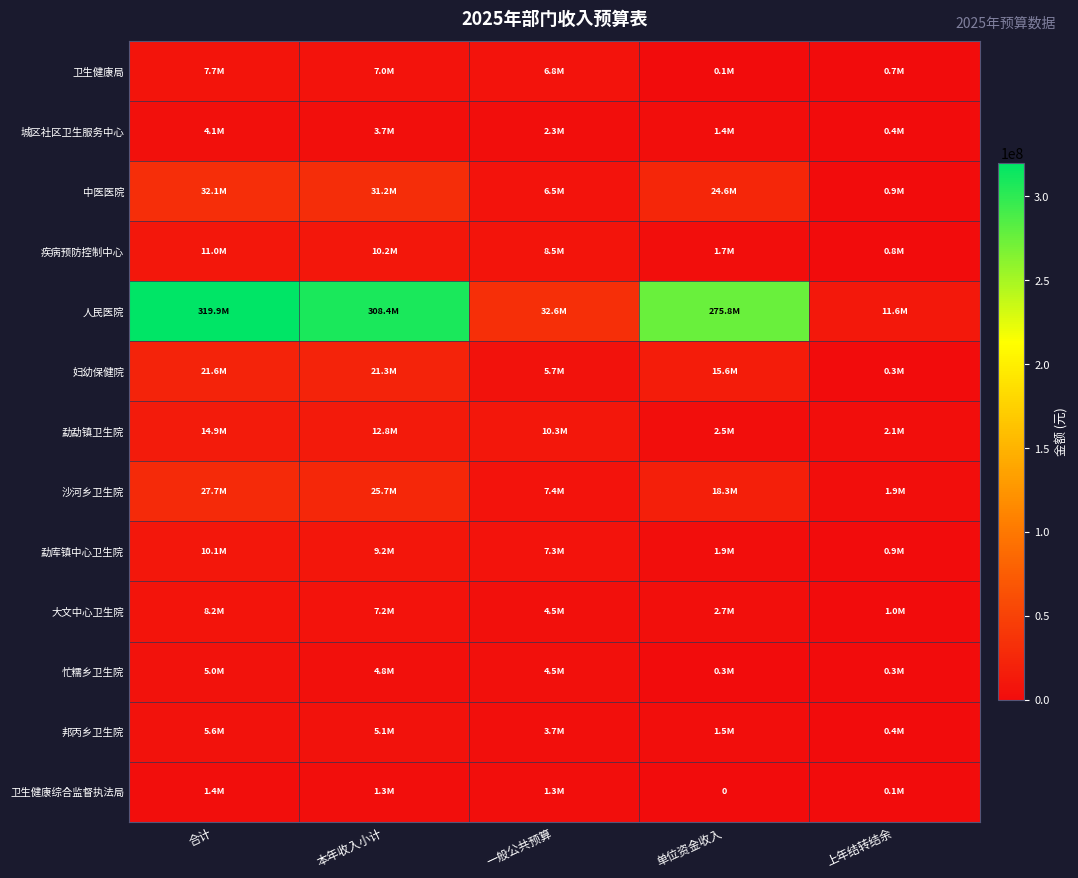

True or false: 大文中心卫生院 has a value of 967686.5 at 上年结转结余.

True